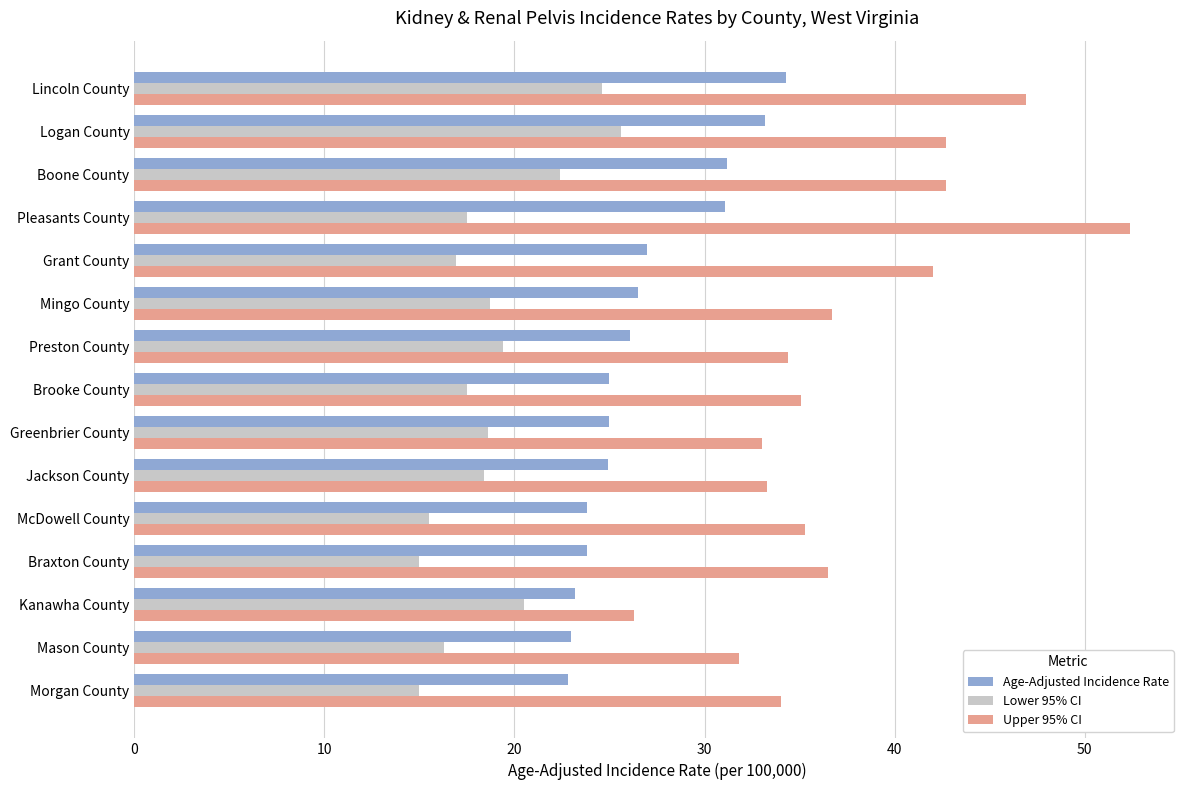

What is the sum of all Upper 95% CI values?

563.1